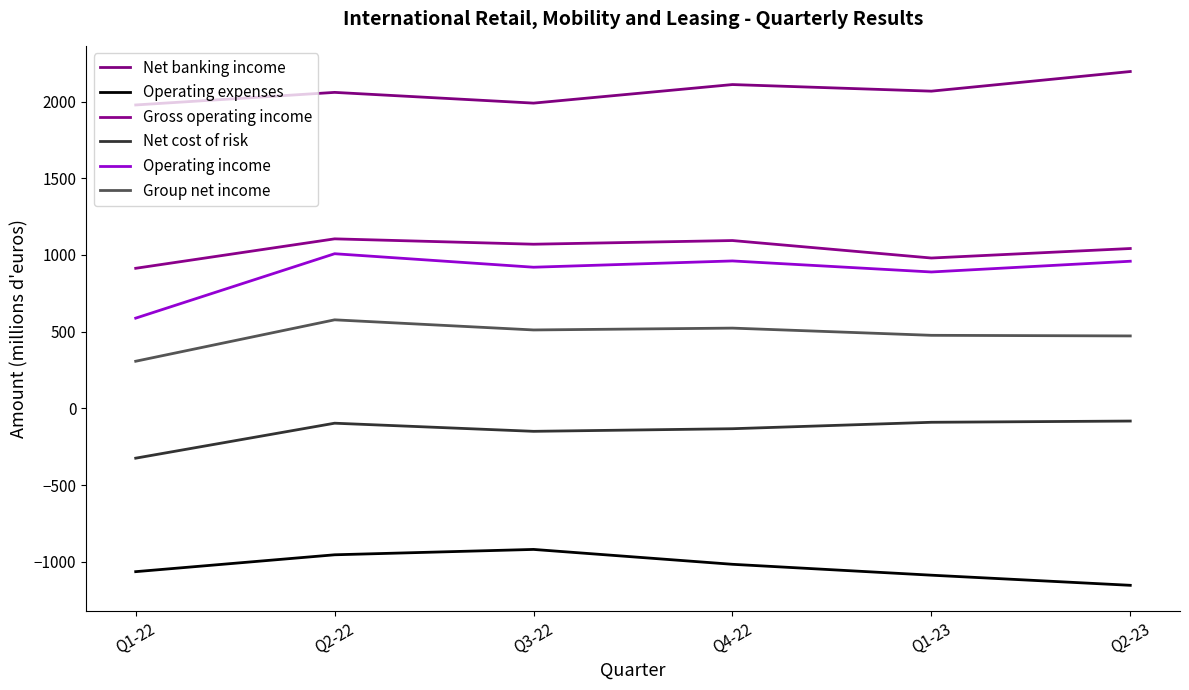

The Net banking income series shows 1106 at Q2-23. True or false?

False